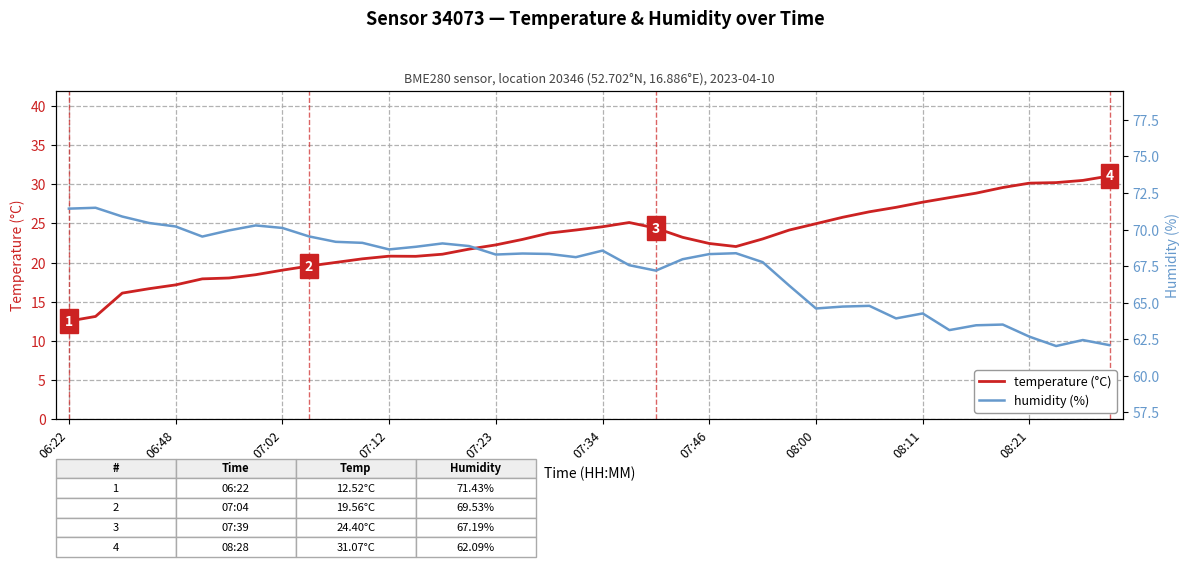

The value of humidity (%) at 08:00 is 64.6. True or false?

True